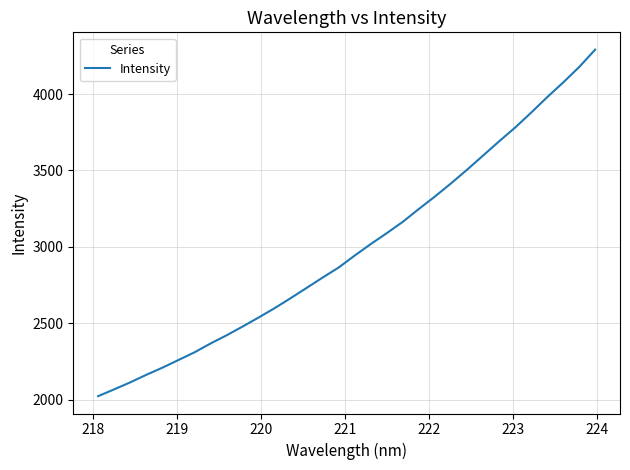

What is the maximum value shown in the chart?

4291.0